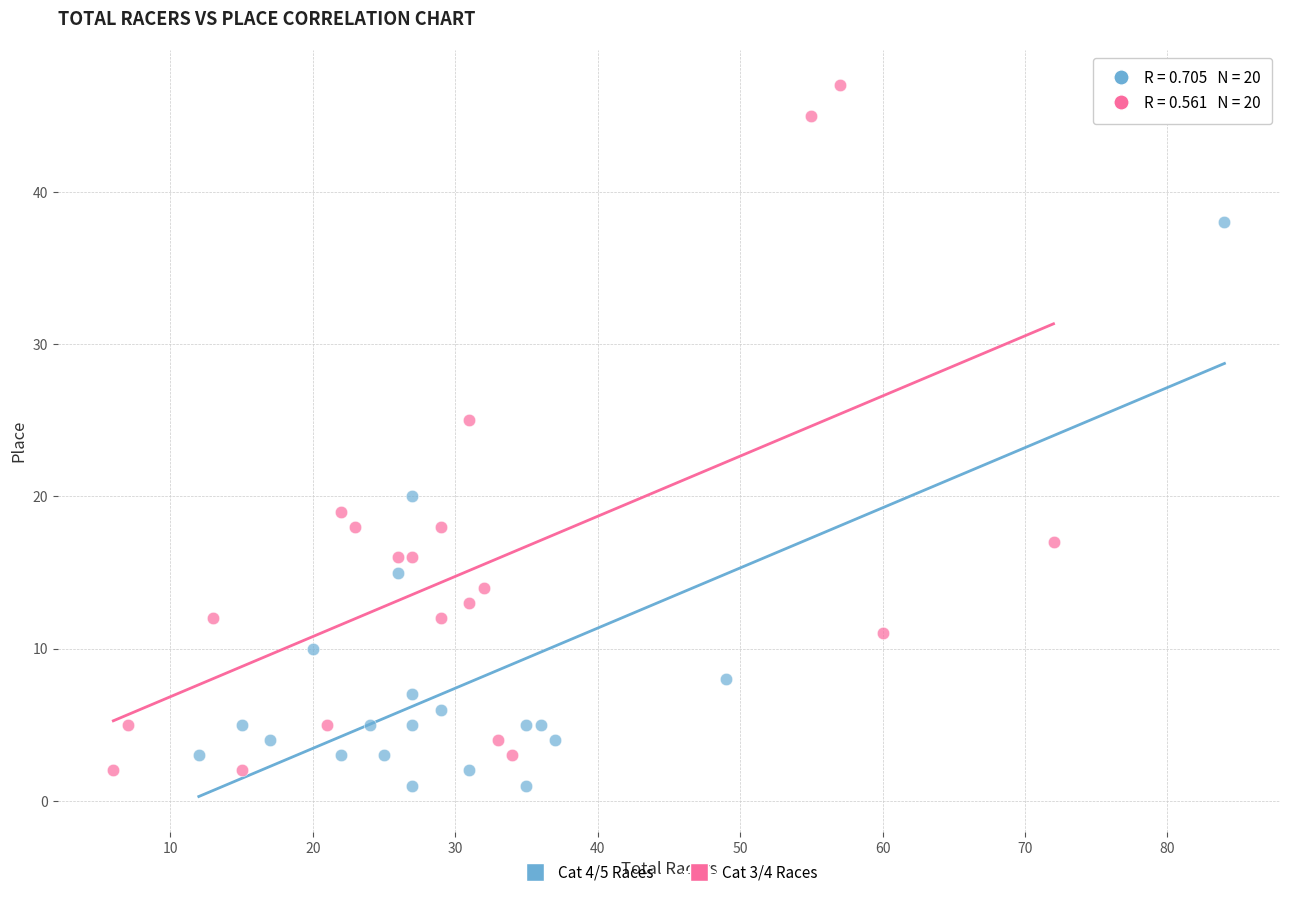

Which series has the largest Y range (max minus min)?

Cat 3/4 Races